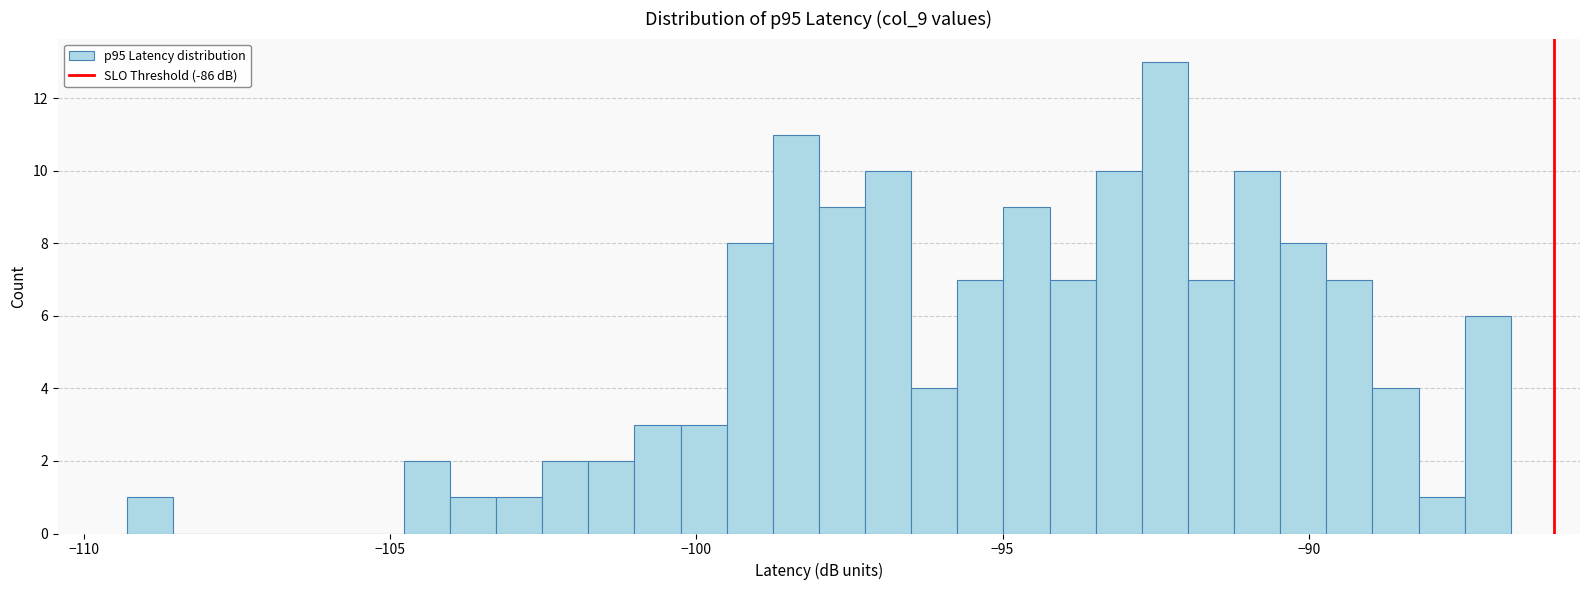

Read against the x-axis, roughly where is the centre of the tallest bar?

-92.5